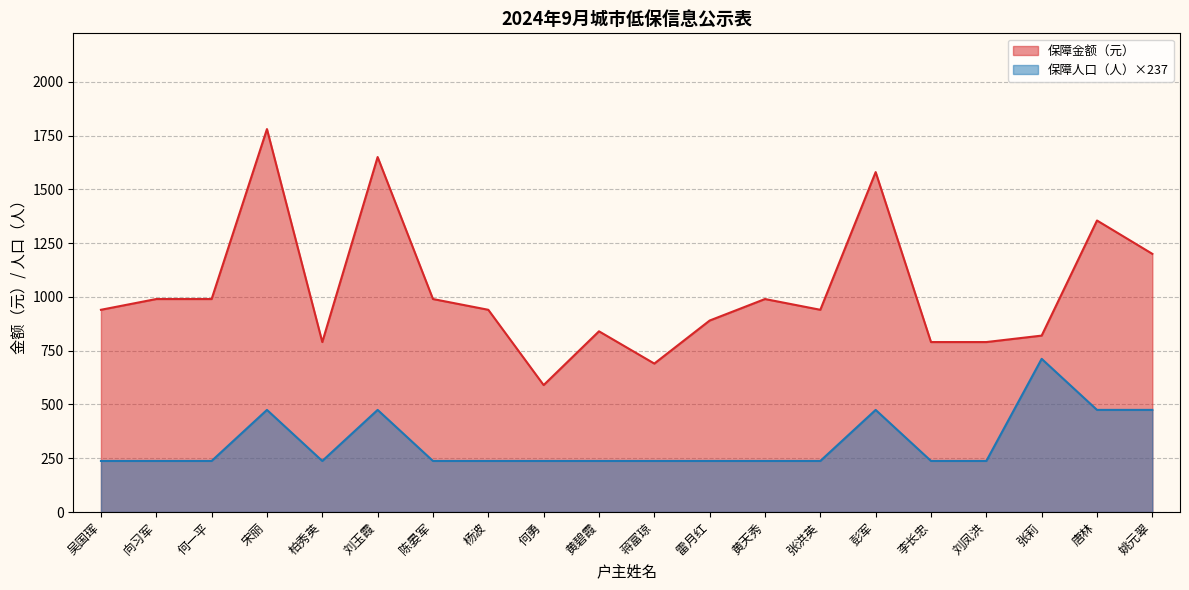

What is the highest value of the 保障金额（元） series?

1780.0